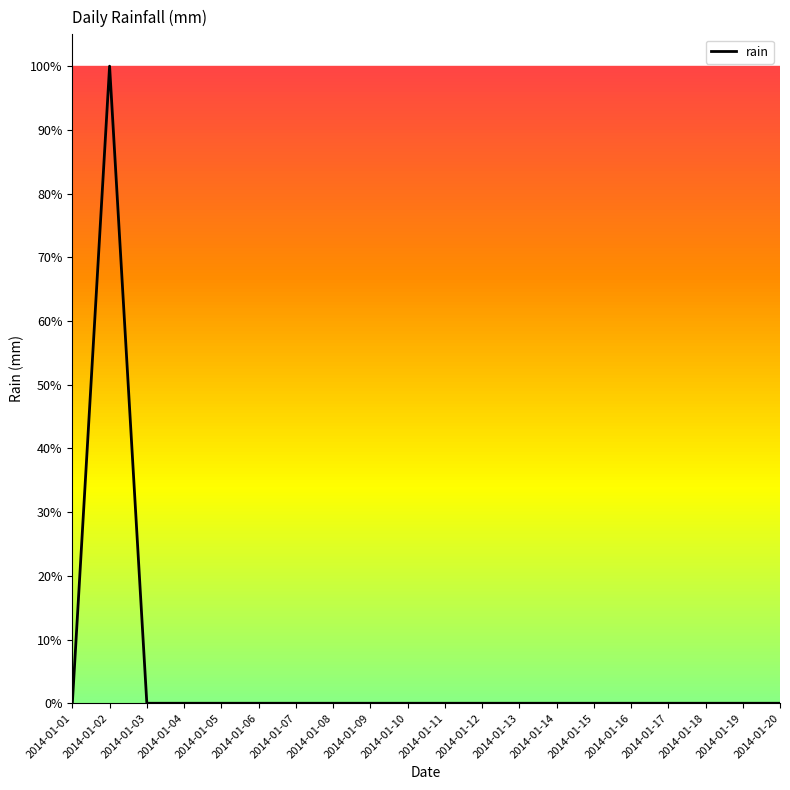

Which has a higher value, 2014-01-01 or 2014-01-10?

2014-01-01